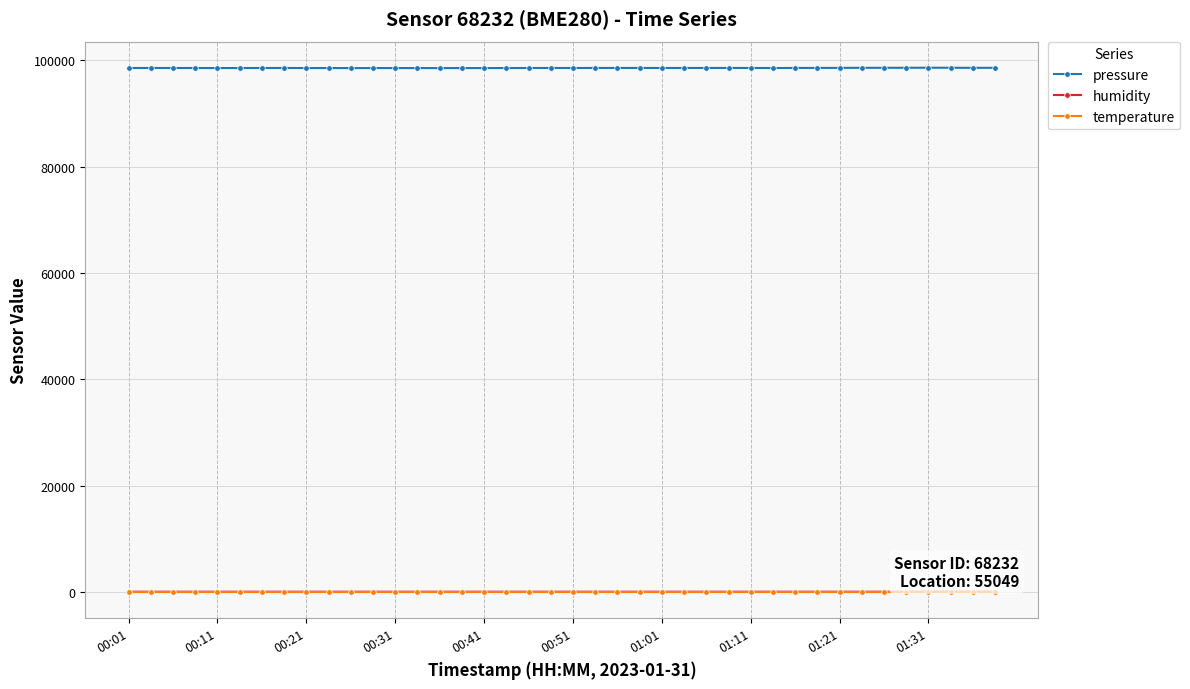

Which series has the largest total across all categories?

pressure